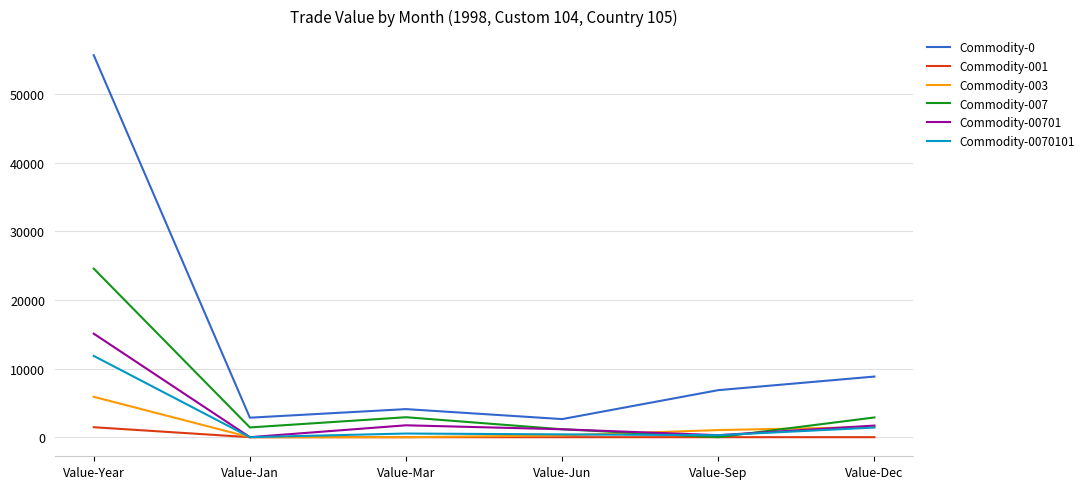

True or false: Commodity-0070101 and Commodity-0 intersect in this chart.

False